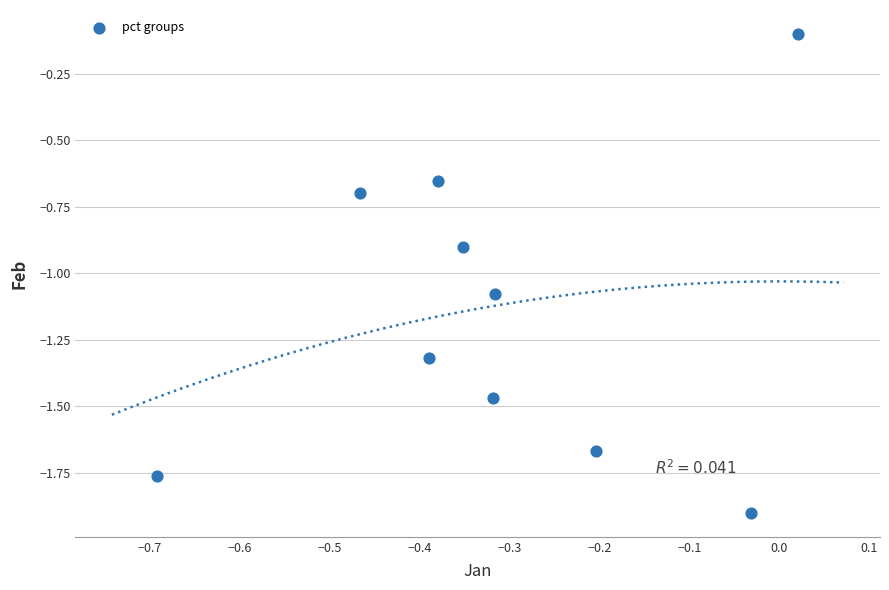

What is the average X value?

-0.3